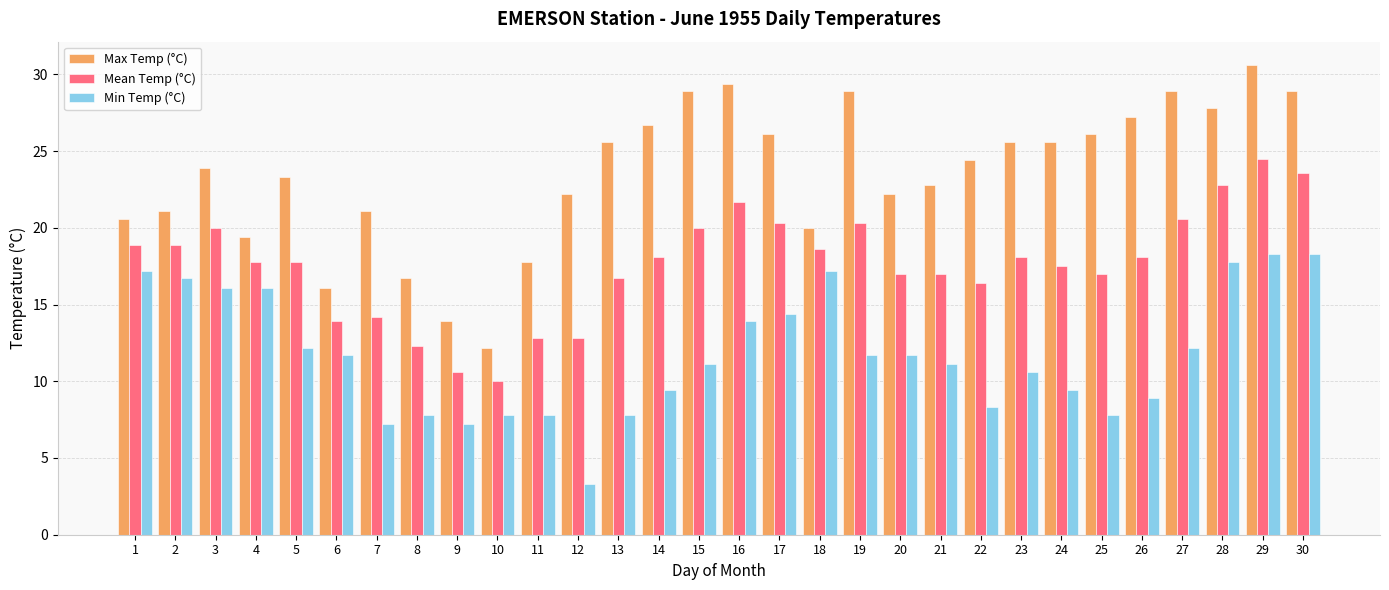

What is the difference between the Min Temp (°C) values at 9 and 16?

6.7